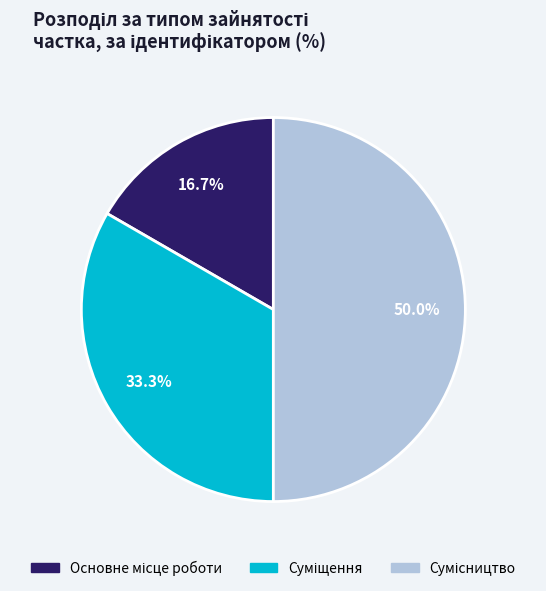

What percentage is the Суміщення slice, to the nearest percent?

33%